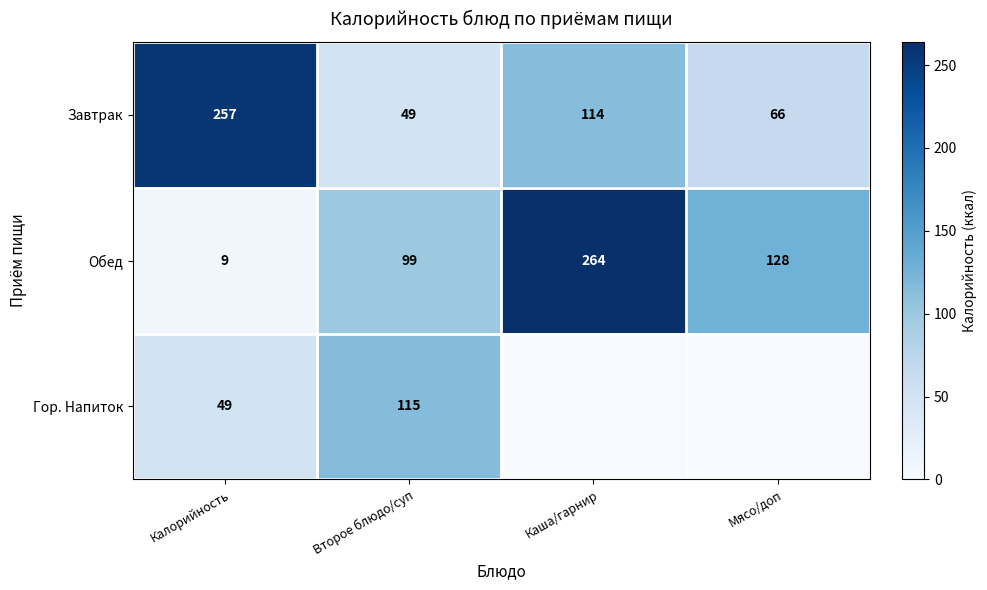

What is the lowest value of the Обед series?

9